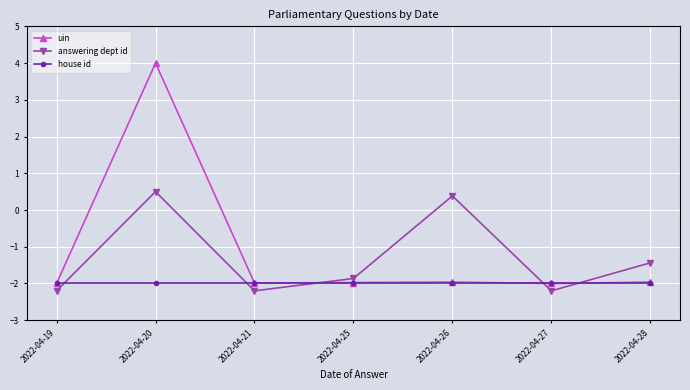

How many categories are shown in the chart?

7